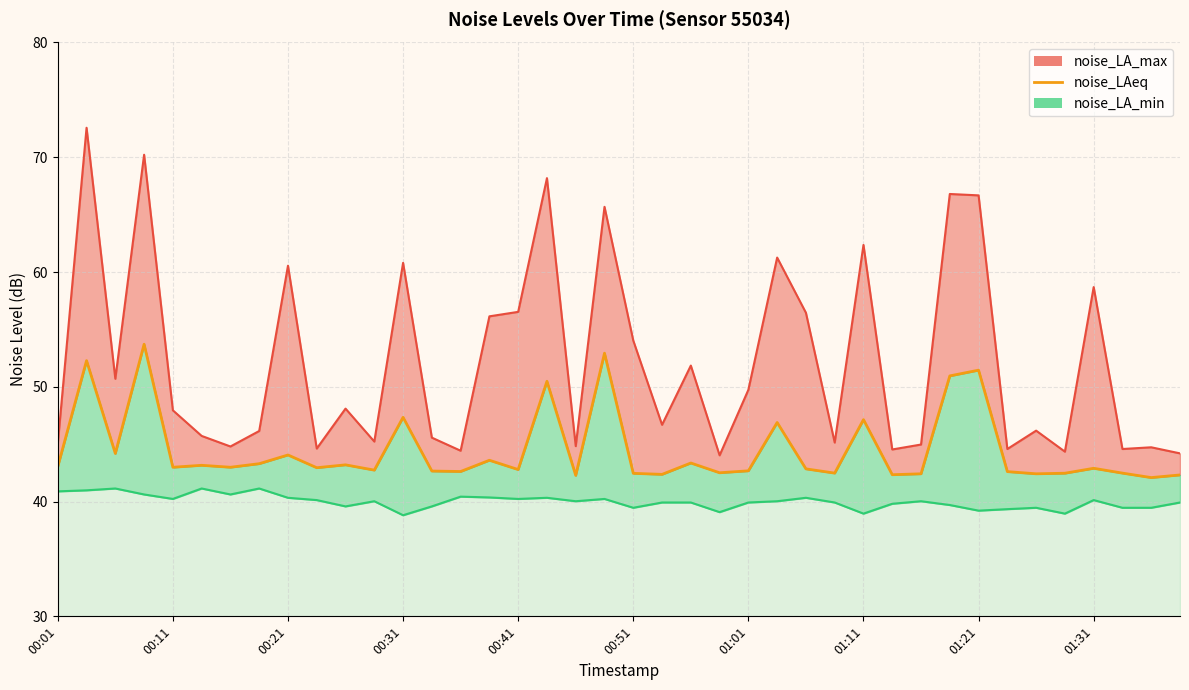

What is the difference between the maximum and minimum values?

11.6